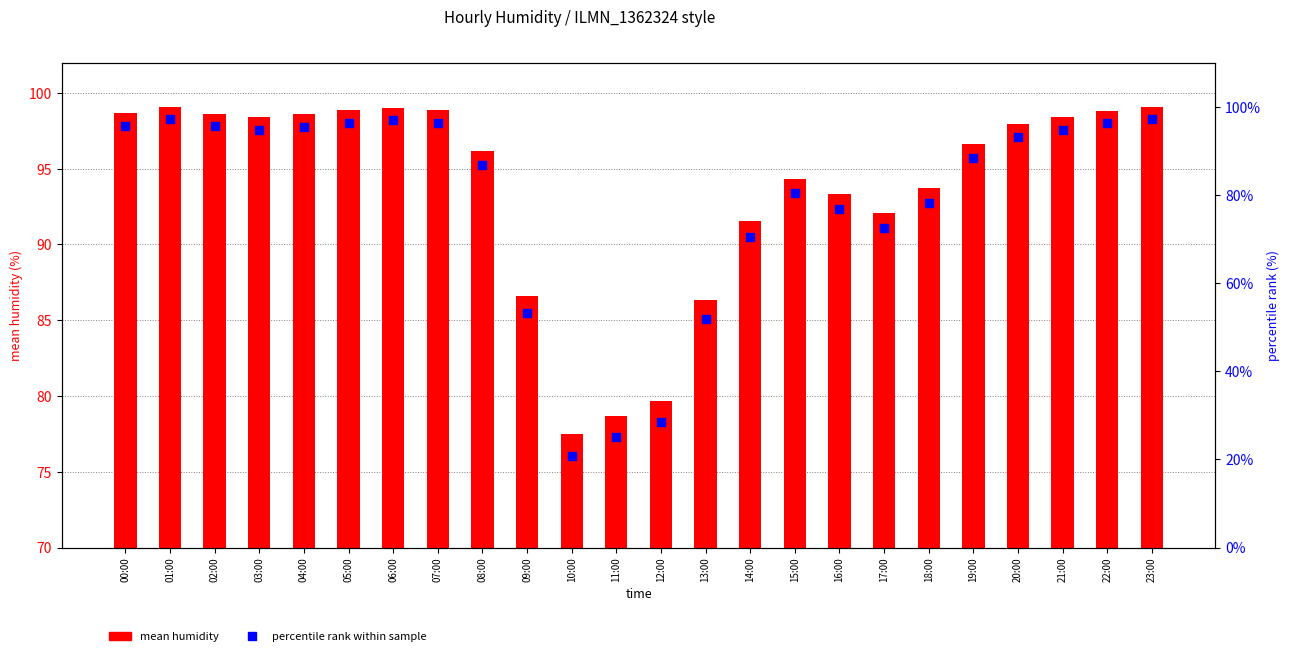

Is the value of percentile rank within sample at 00:00 greater than the value of mean humidity at 20:00?

No